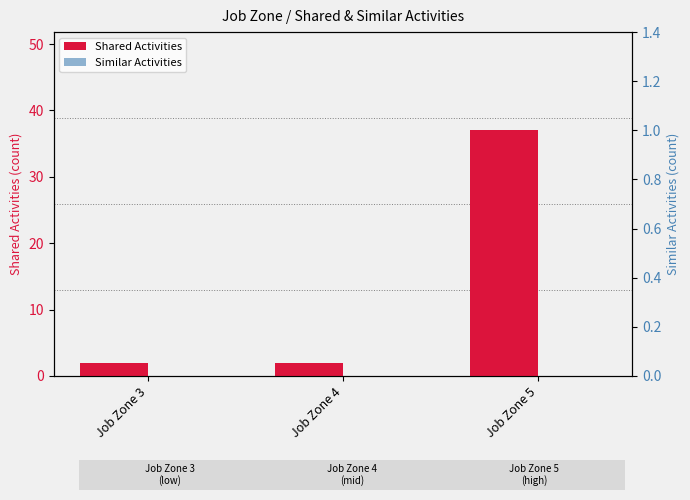

List the labels in order of Similar Activities value, largest first.

Job Zone 3, Job Zone 4, Job Zone 5